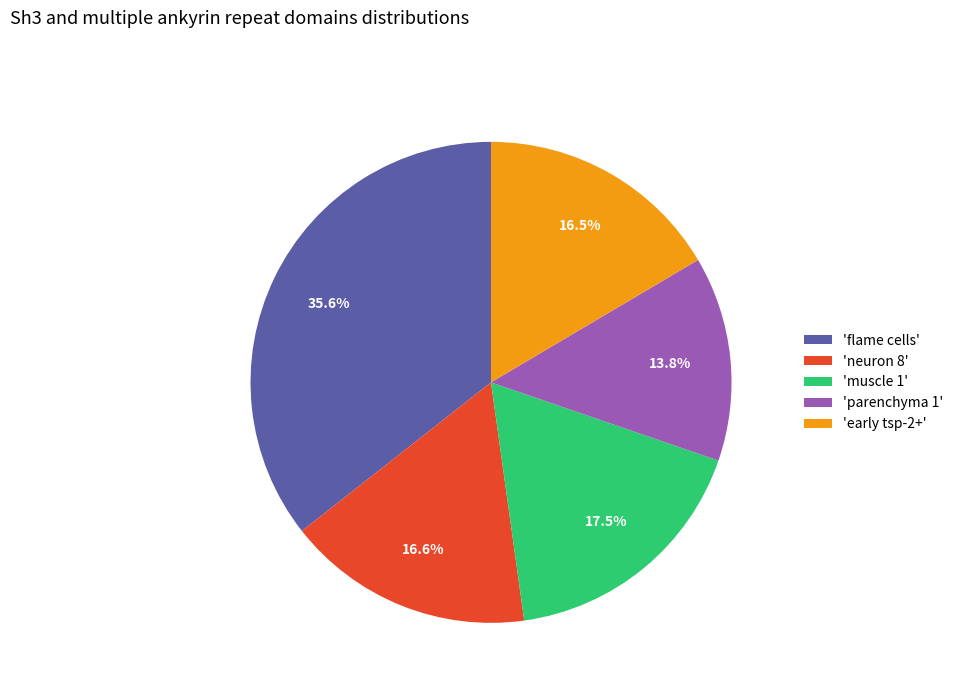

What portion of the pie excludes 'neuron 8'?

83.4%